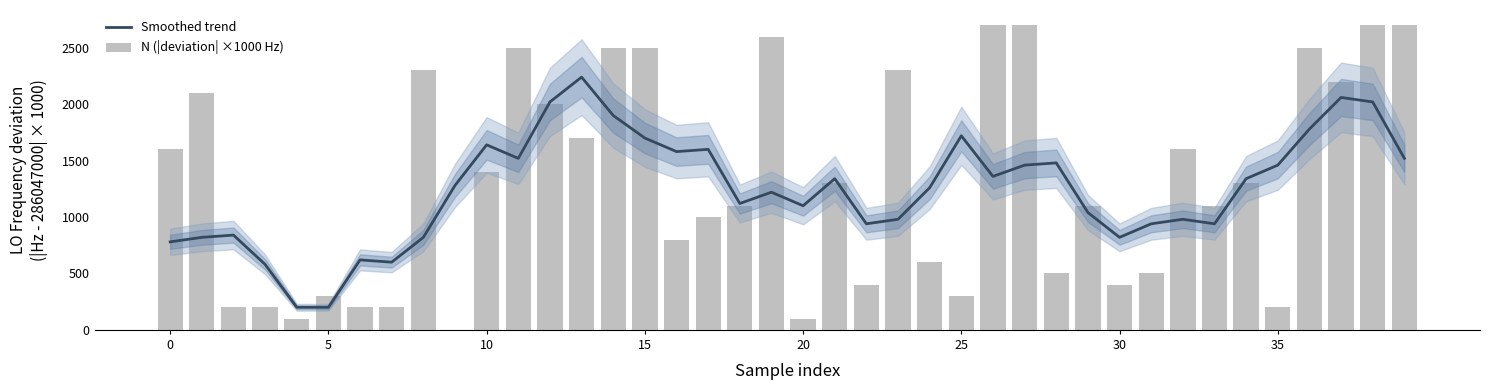

What is the label of the 28th bar from the right?

12